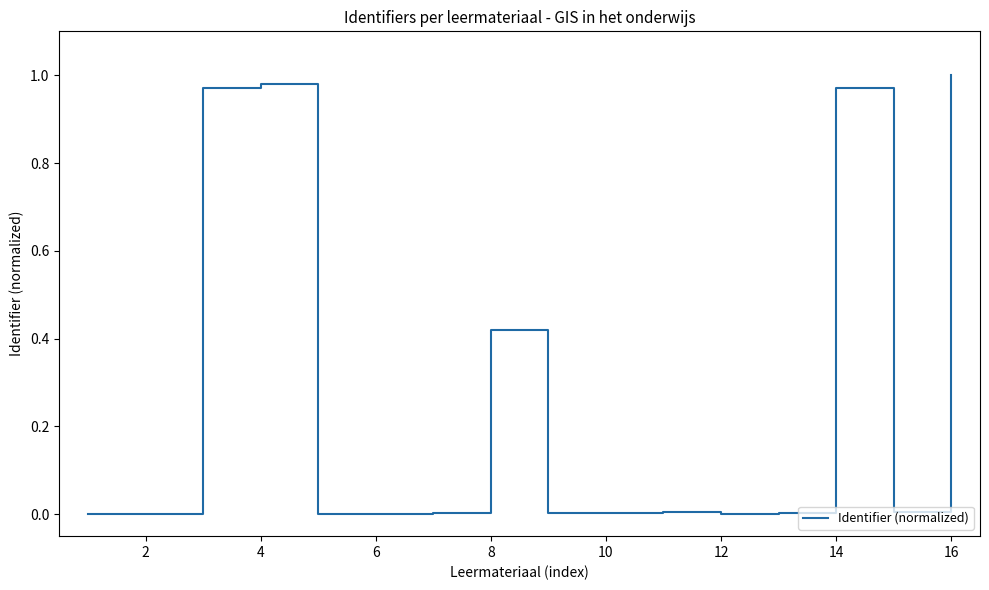

Which label corresponds to the largest value in the chart?

16